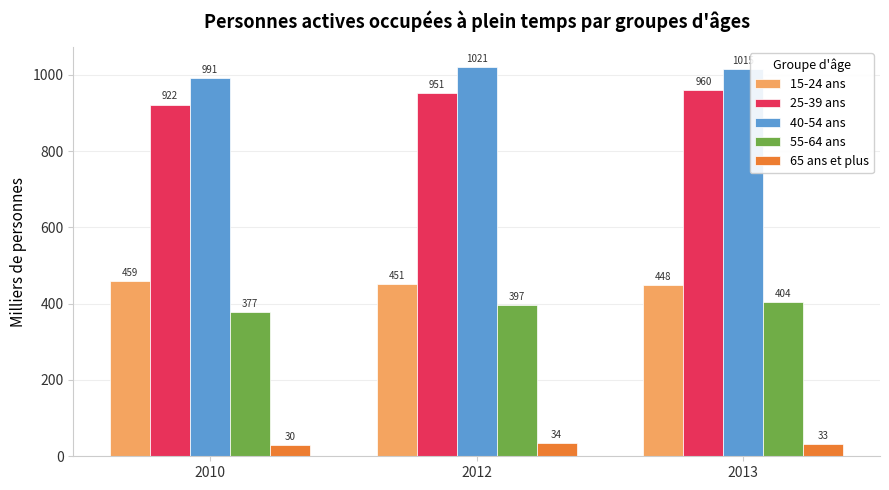

What is the spread (max minus min) of values at 2013?

982.1